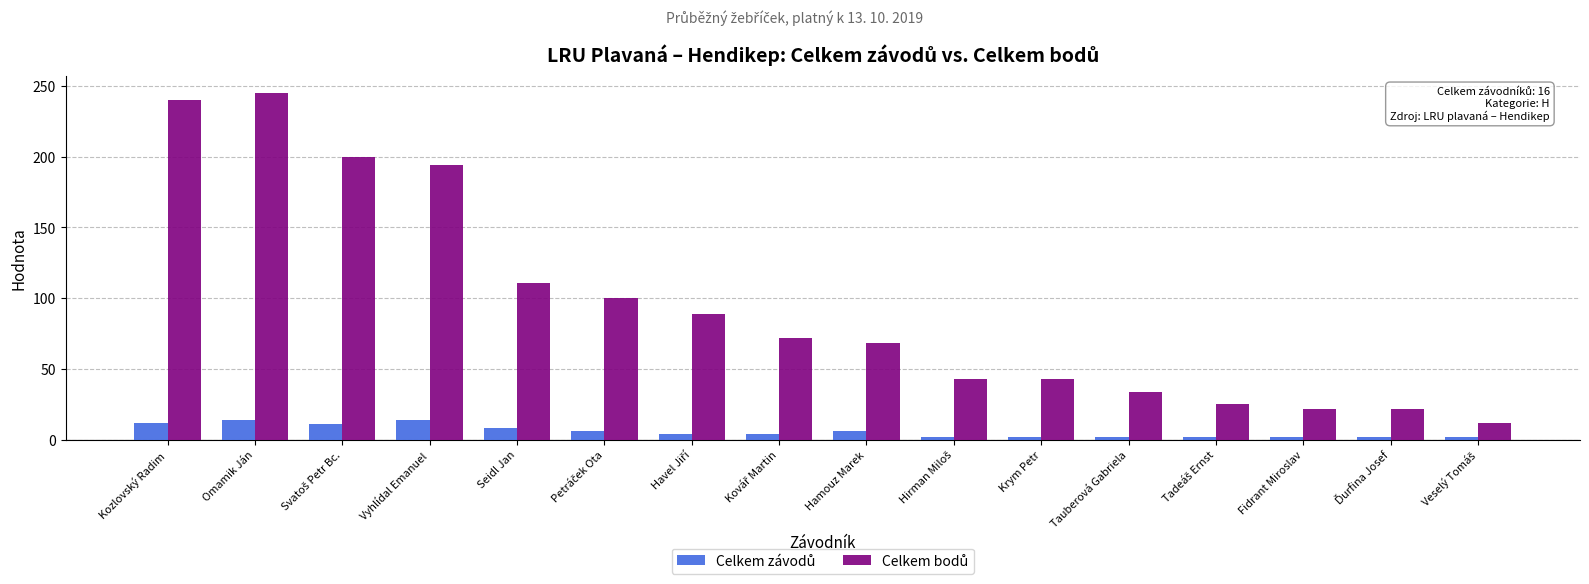

What is the greatest value displayed?

245